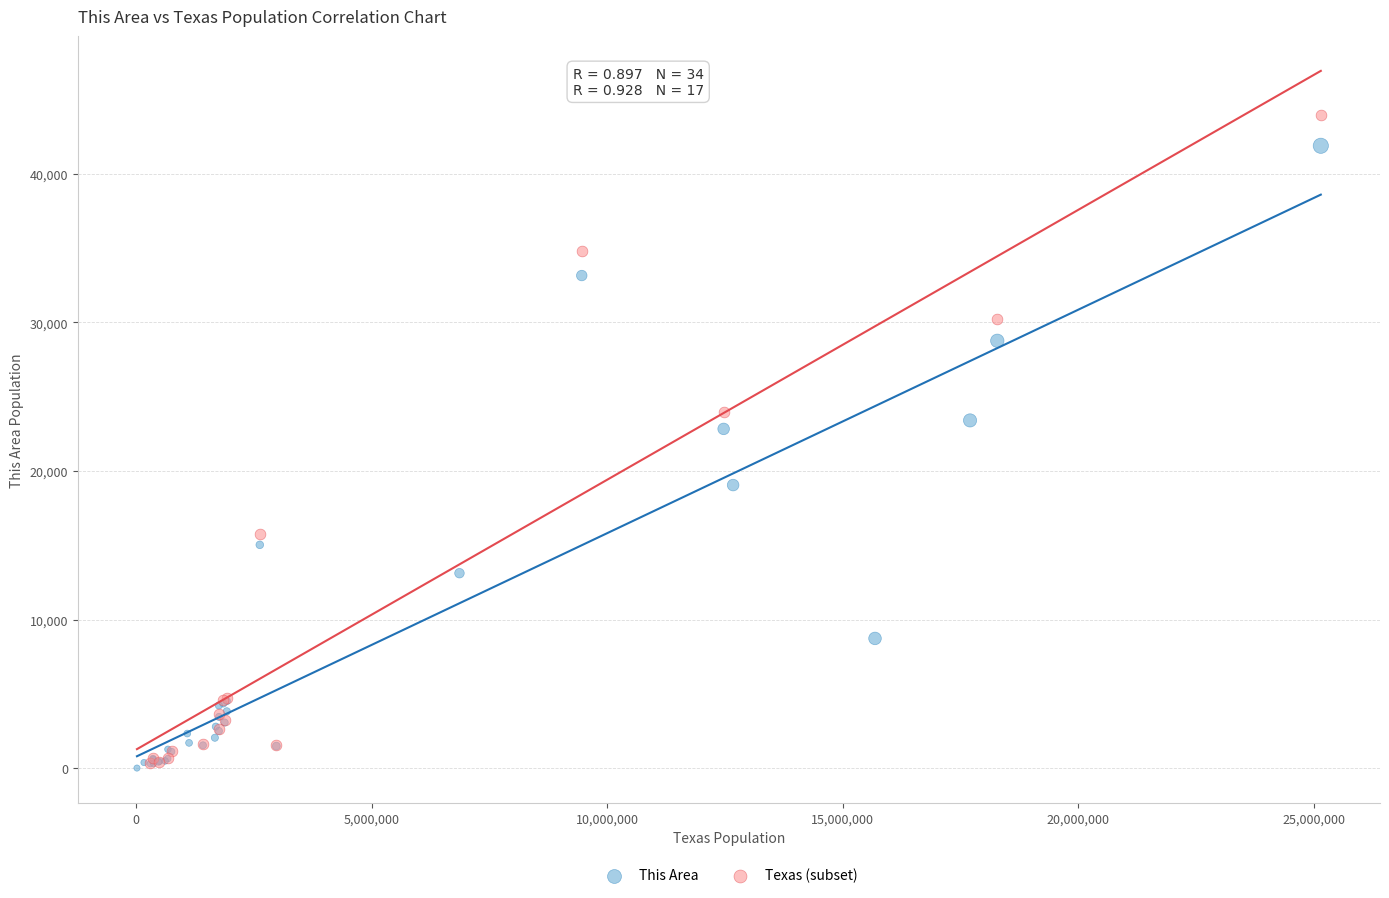

Which series contains the highest Y value?

Texas (subset)